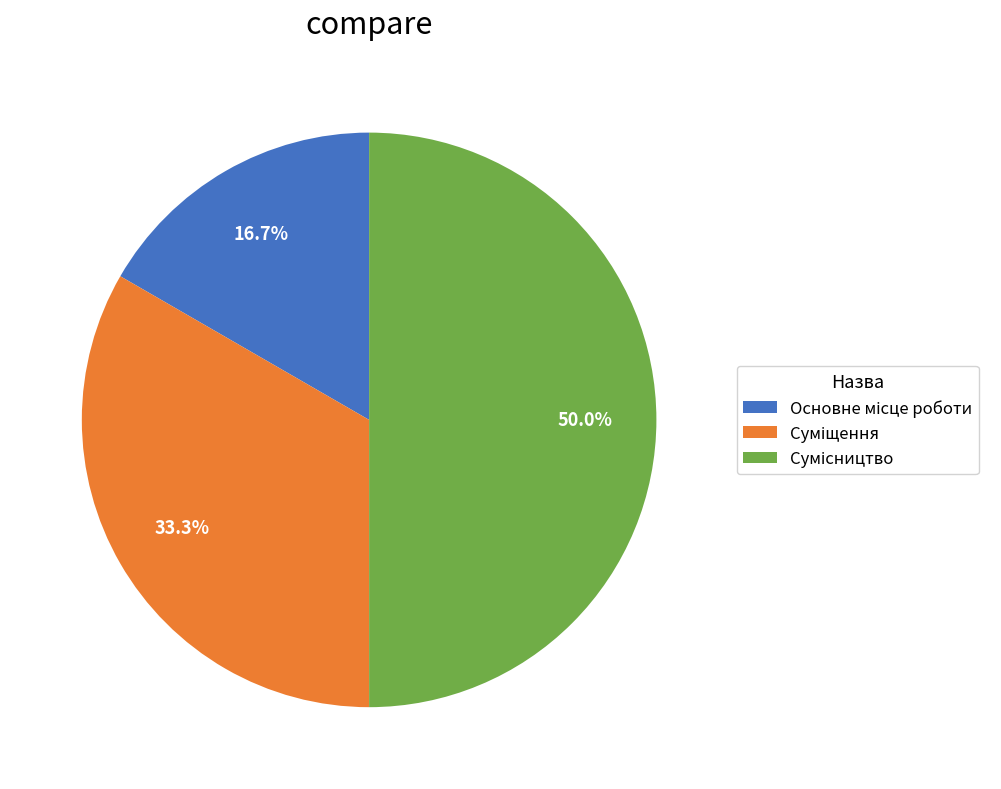

What percentage is the Основне місце роботи slice, to the nearest percent?

17%